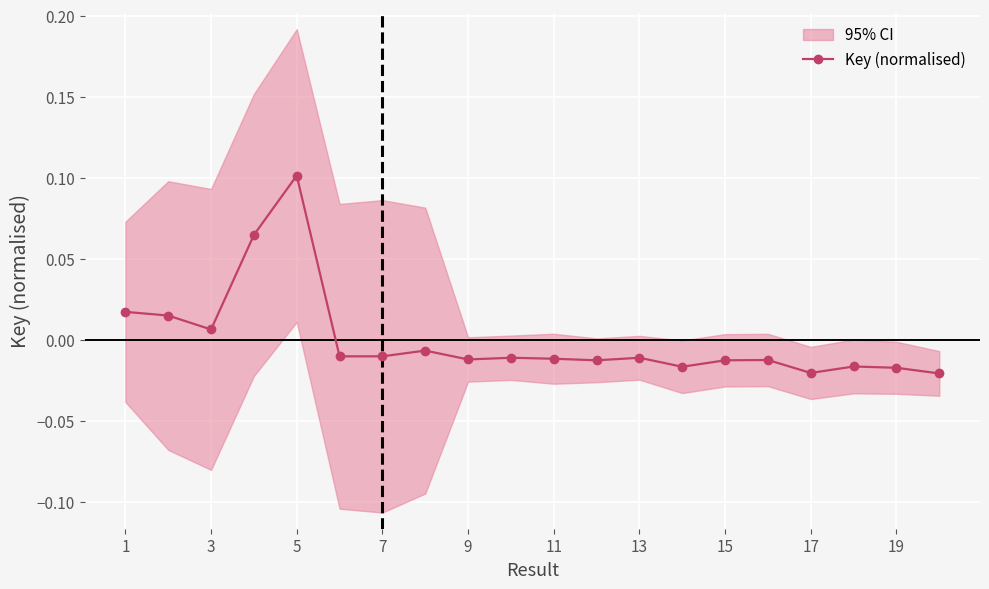

Where does the data first go above 0?

1